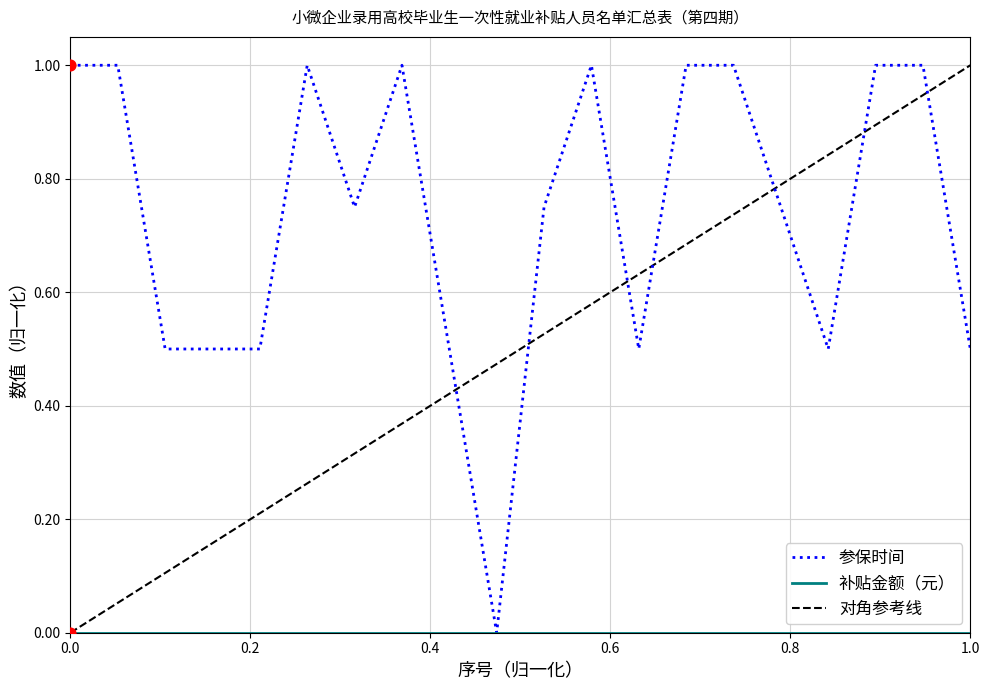

What is the change in value from 5 to 6?

+0.5